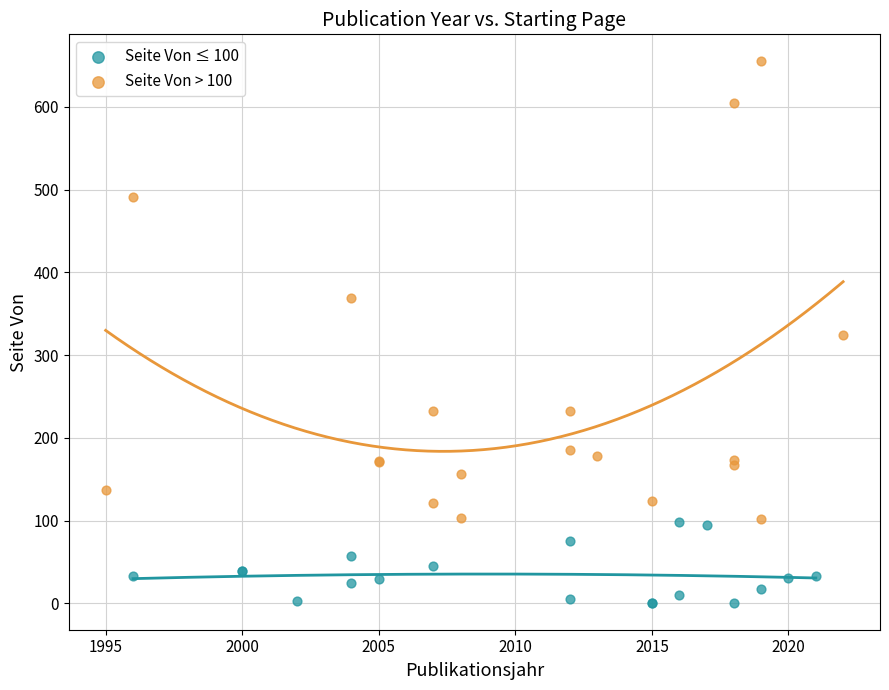

Which series has the widest spread of Y values?

Seite Von > 100